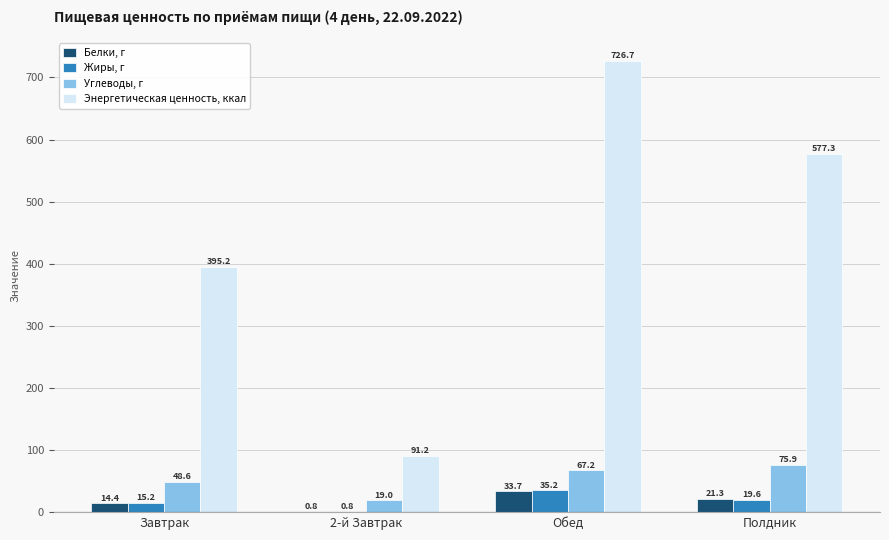

What is the maximum value for Белки, г?

33.7